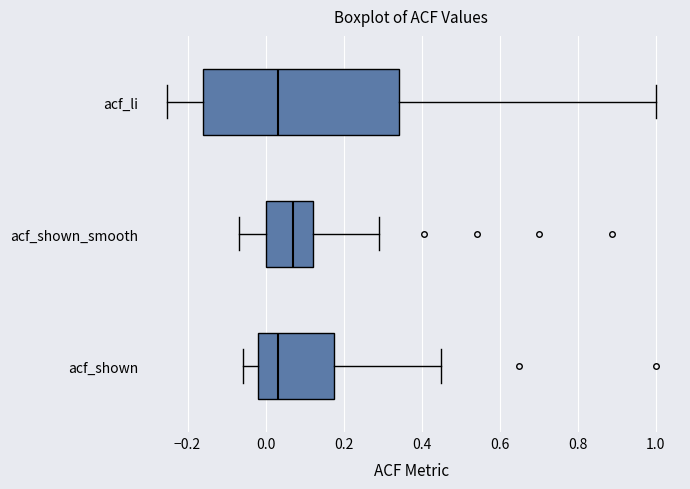

Reading bottom to top, transcribe this box plot: for each box, give where its median line is, the range the box spans, and where its two whiskers end, as read against the x-axis. The values are not printed on the chart, so give them approximately, as read against the axis.

acf_shown: median 0.04, box -0.02 to 0.18, whiskers -0.06 to 0.46
acf_shown_smooth: median 0.08, box 0.00 to 0.12, whiskers -0.06 to 0.30
acf_li: median 0.04, box -0.16 to 0.34, whiskers -0.26 to 1.00